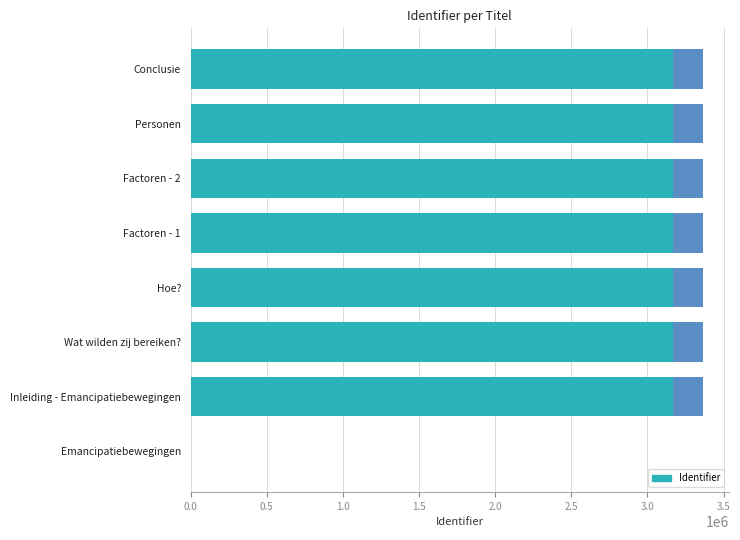

What is the greatest value displayed?

3367113